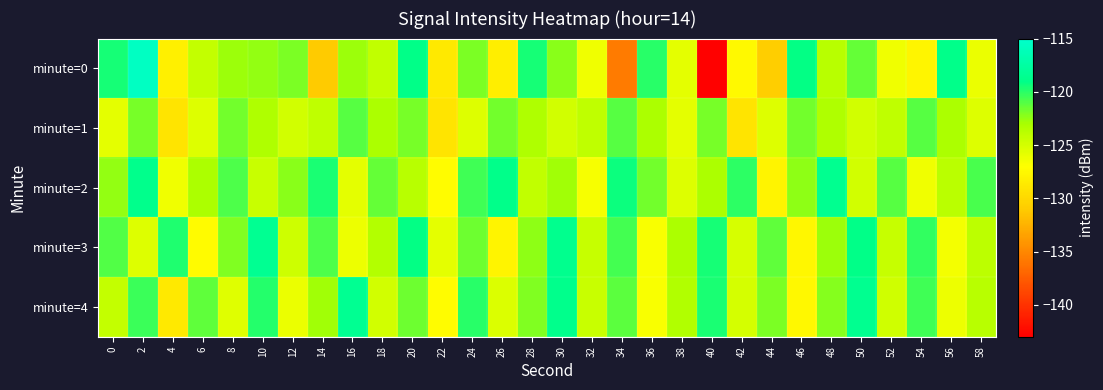

At 46, list the series in order from smallest to largest.

minute=3, minute=4, minute=2, minute=1, minute=0